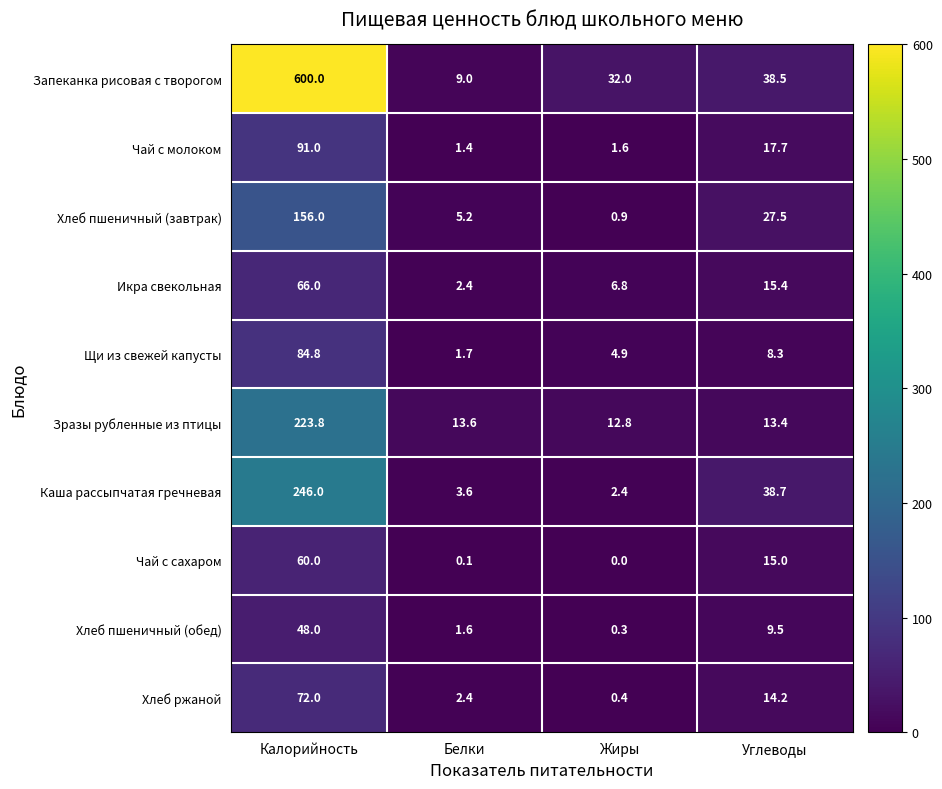

What is the minimum value for Каша рассыпчатая гречневая?

2.4